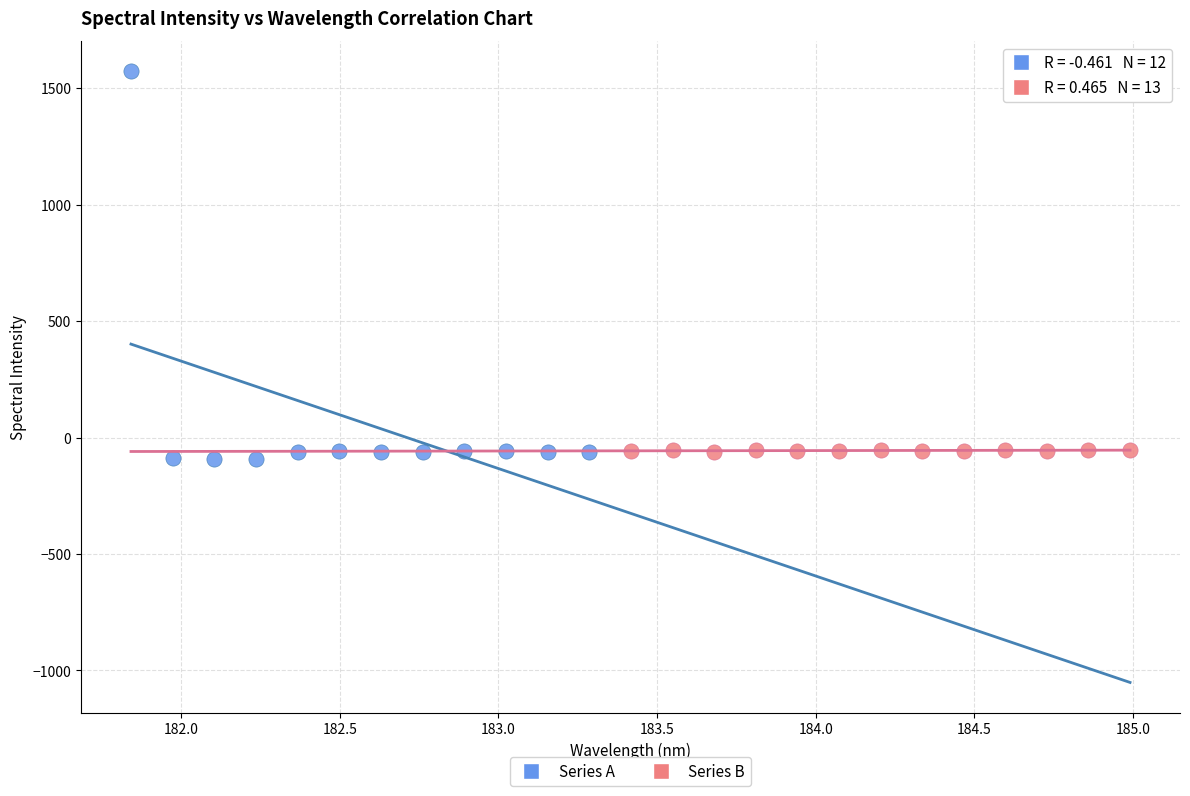

Which series has the widest spread of Y values?

Series A